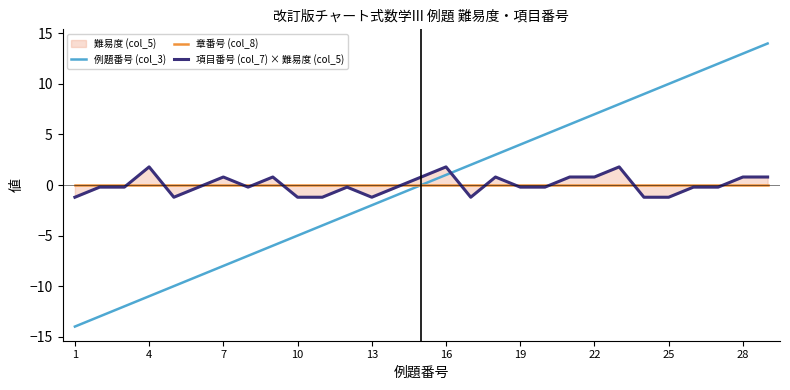

The value of 例題番号 (col_3) at 10 is -2. True or false?

False